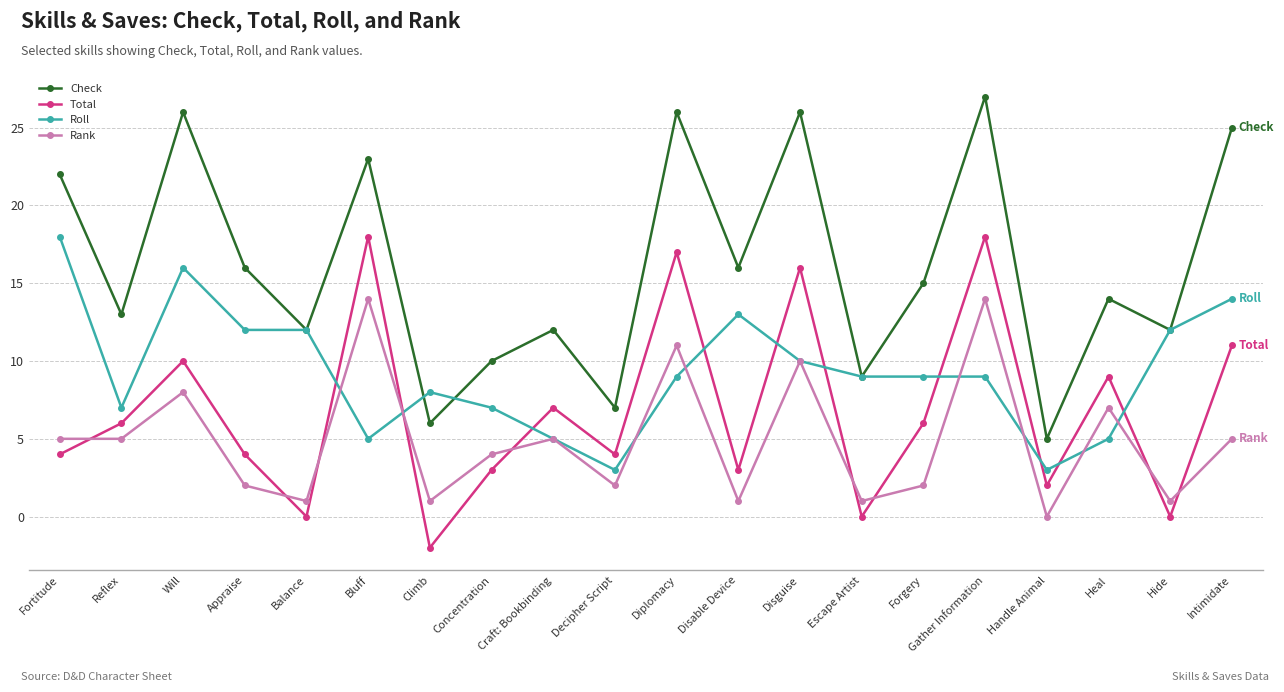

Which series has the largest total across all categories?

Check